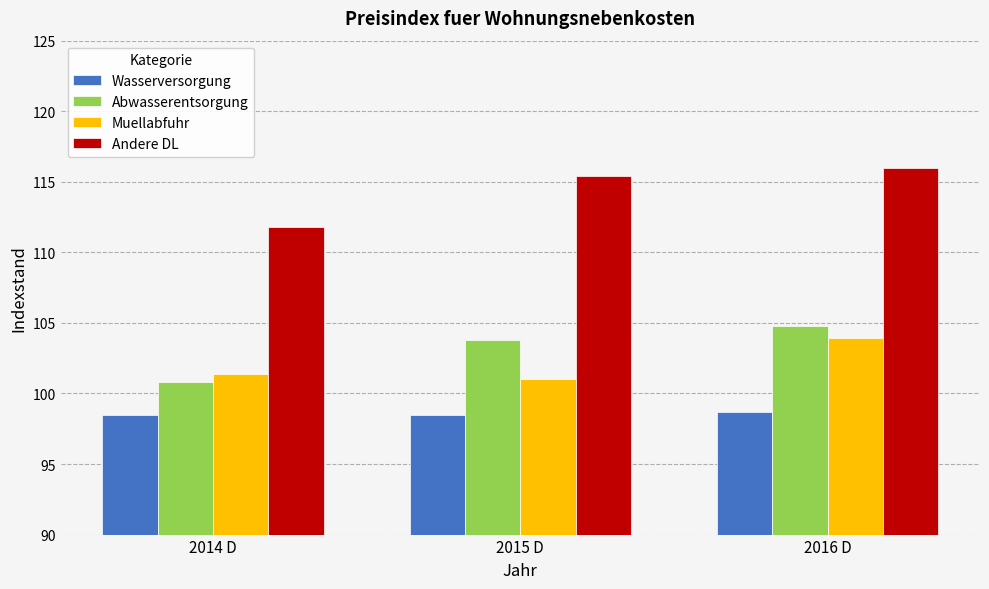

At how many categories does at least one series exceed 114?

2